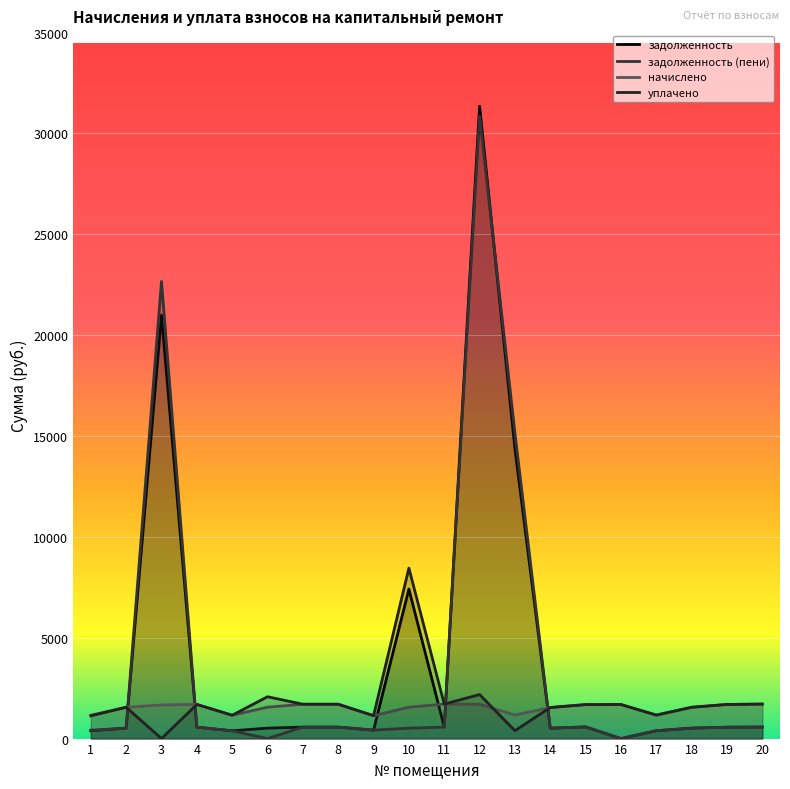

Which category has the lowest value across all series?

16